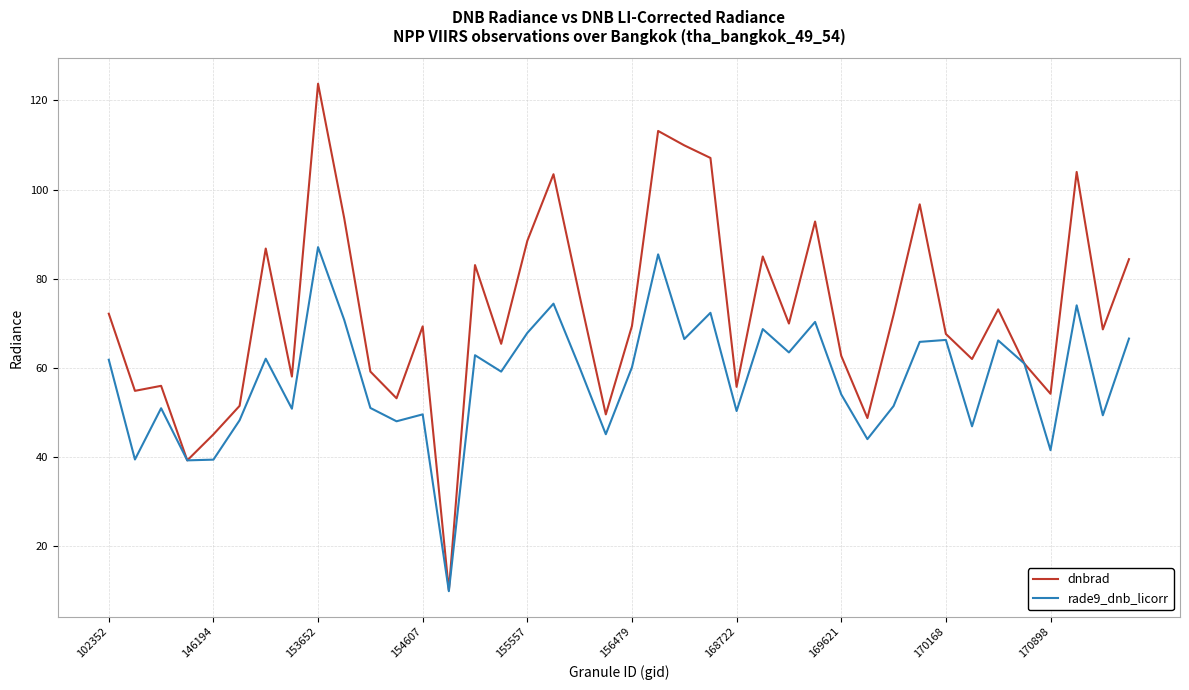

Count the number of categories in the chart.

40